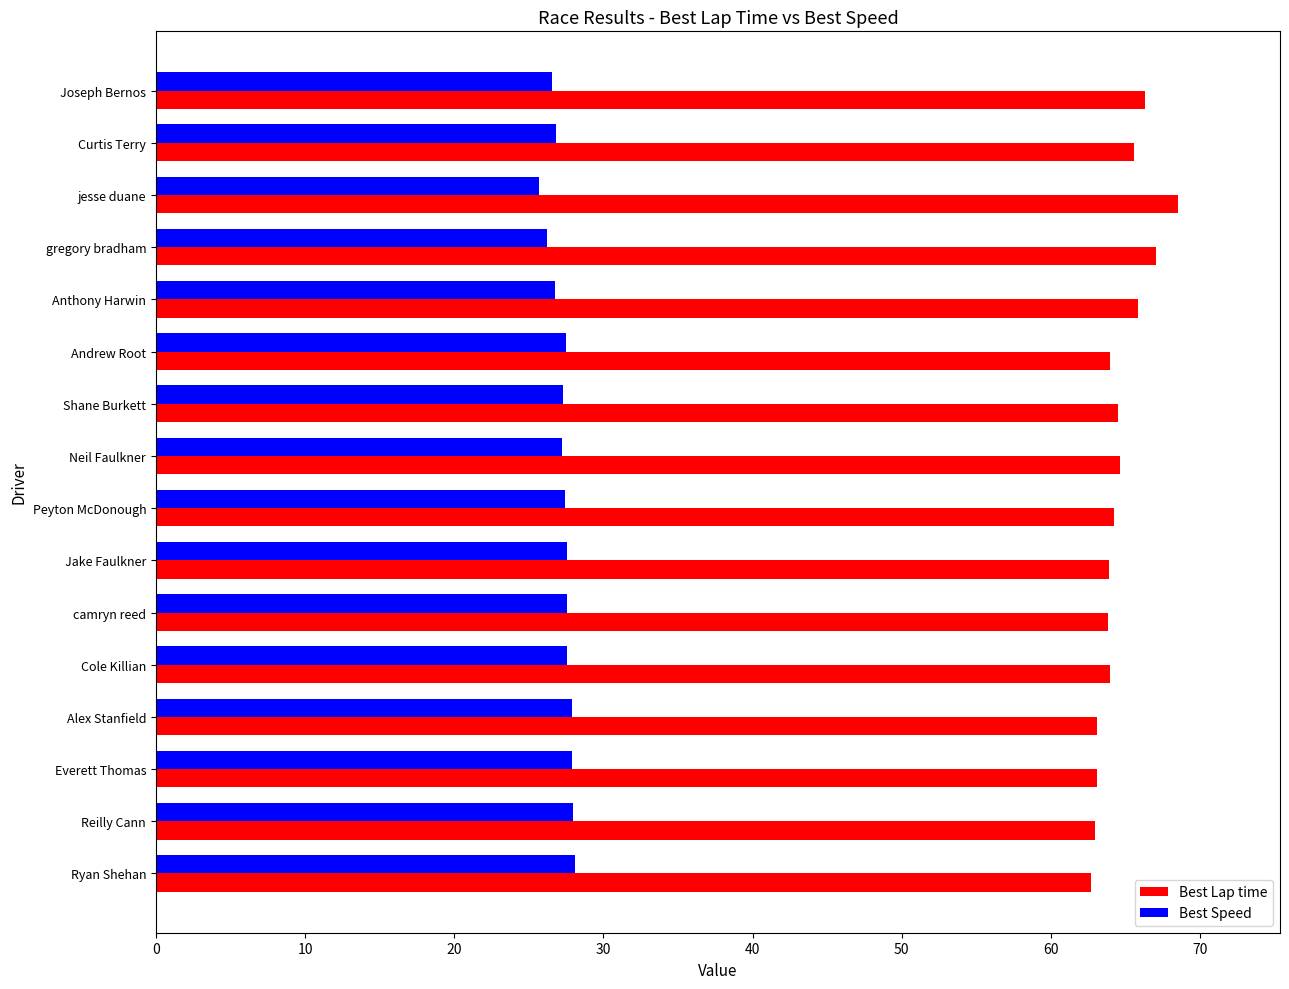

Which category has the highest value in the Best Lap time series?

jesse duane